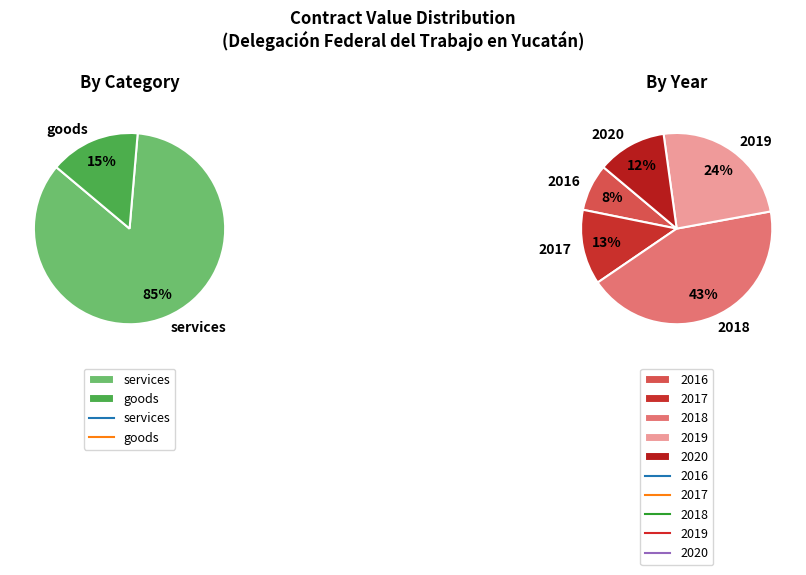

Which slice is the smallest?

goods